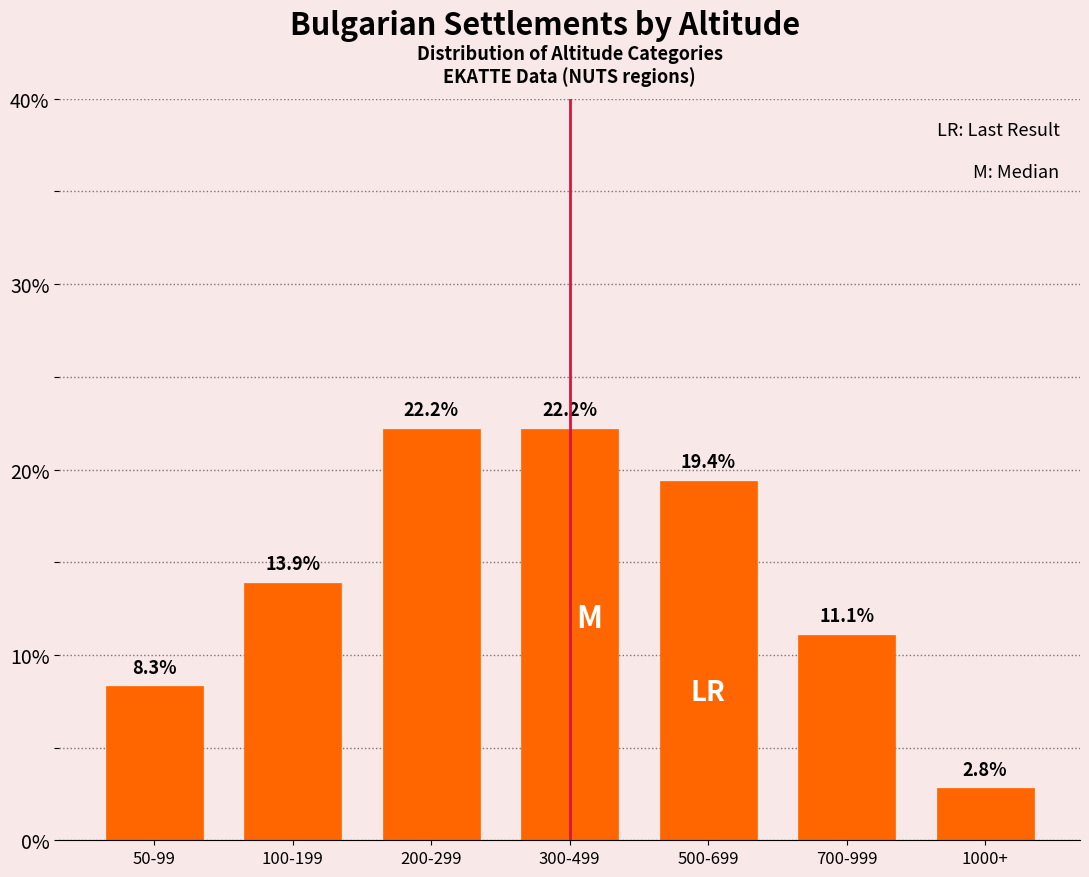

Reading left to right, transcribe all the data shown in this chart.

8.3	13.9	22.2	22.2	19.4	11.1	2.8